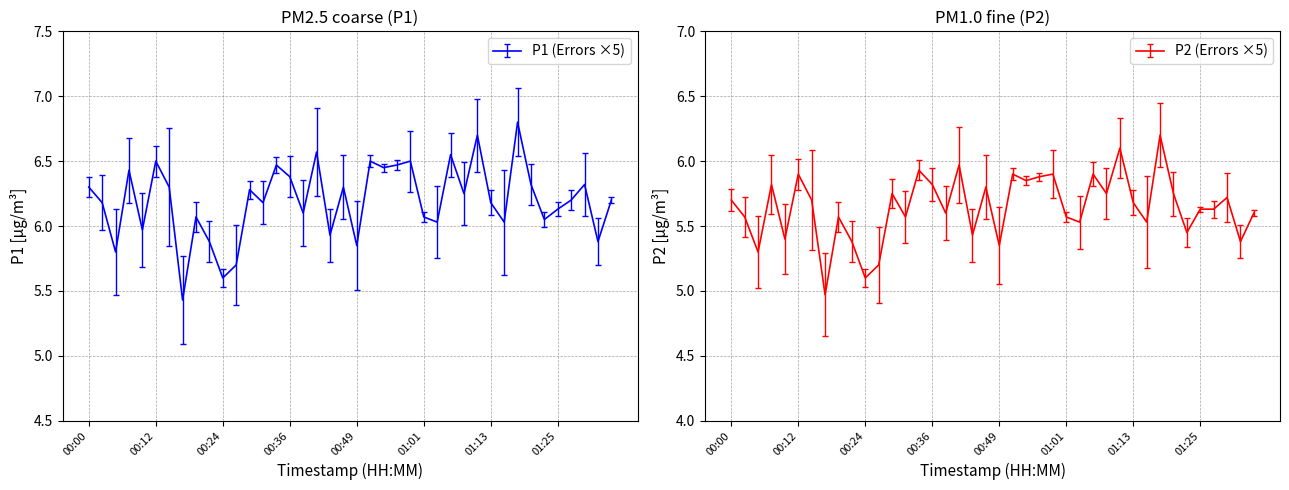

What is the value of the P2 point at the 34th from the left?

5.8